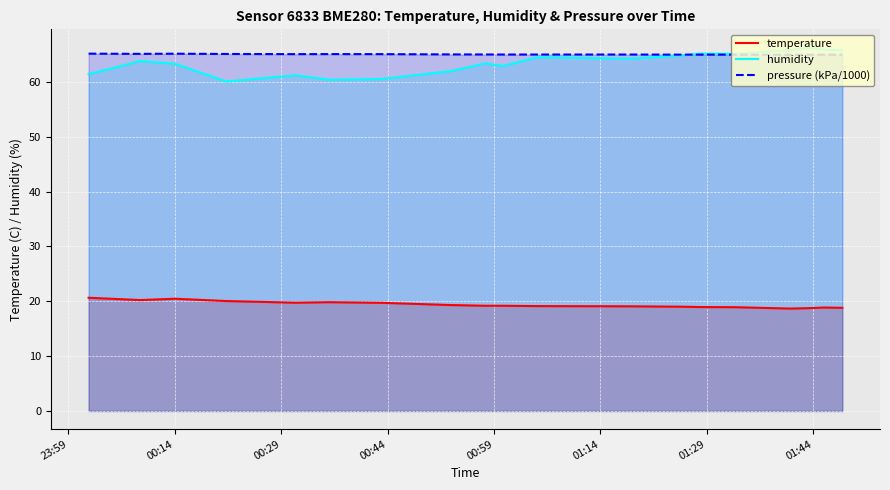

What is the maximum value shown in the chart?

66.3